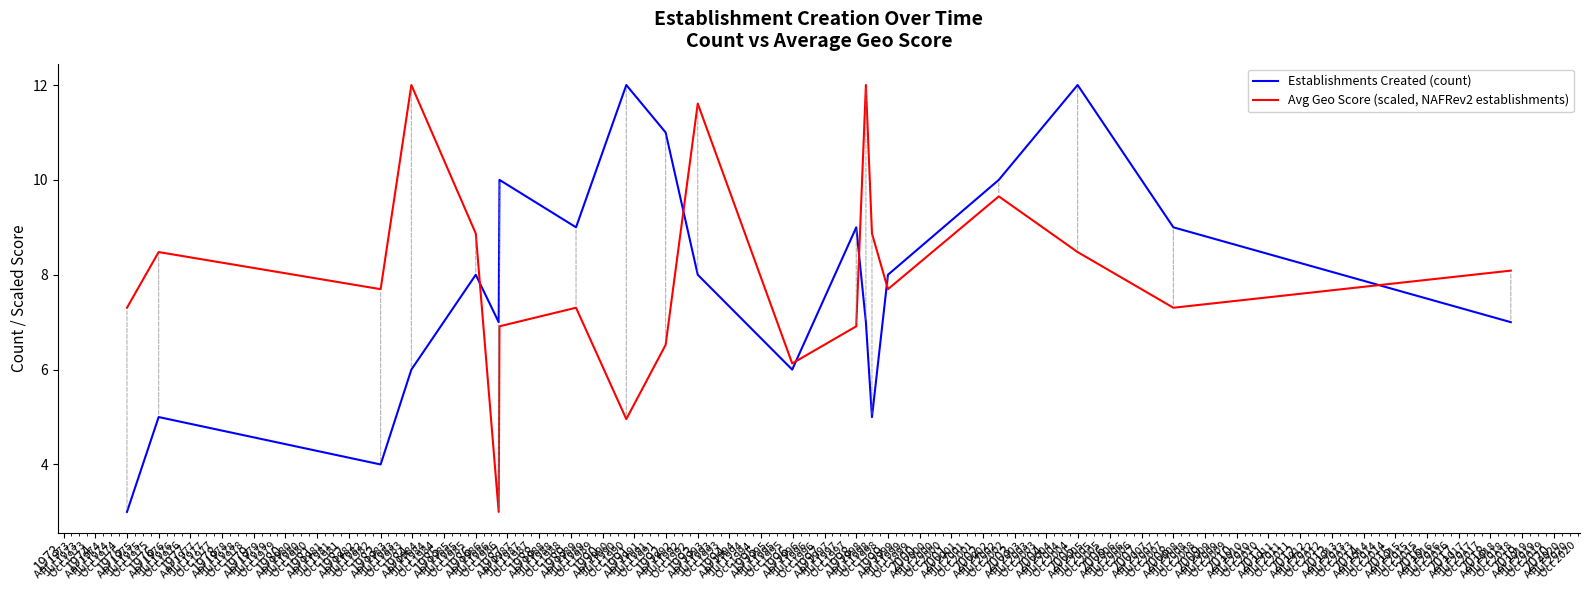

How many times do Avg Geo Score (scaled, NAFRev2 establishments) and Establishments Created (count) cross each other?

6